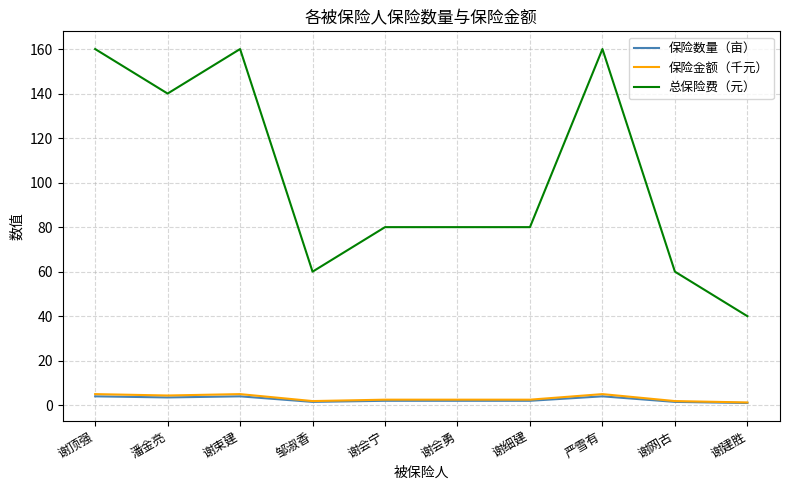

Which series has the largest range (max minus min)?

总保险费（元）